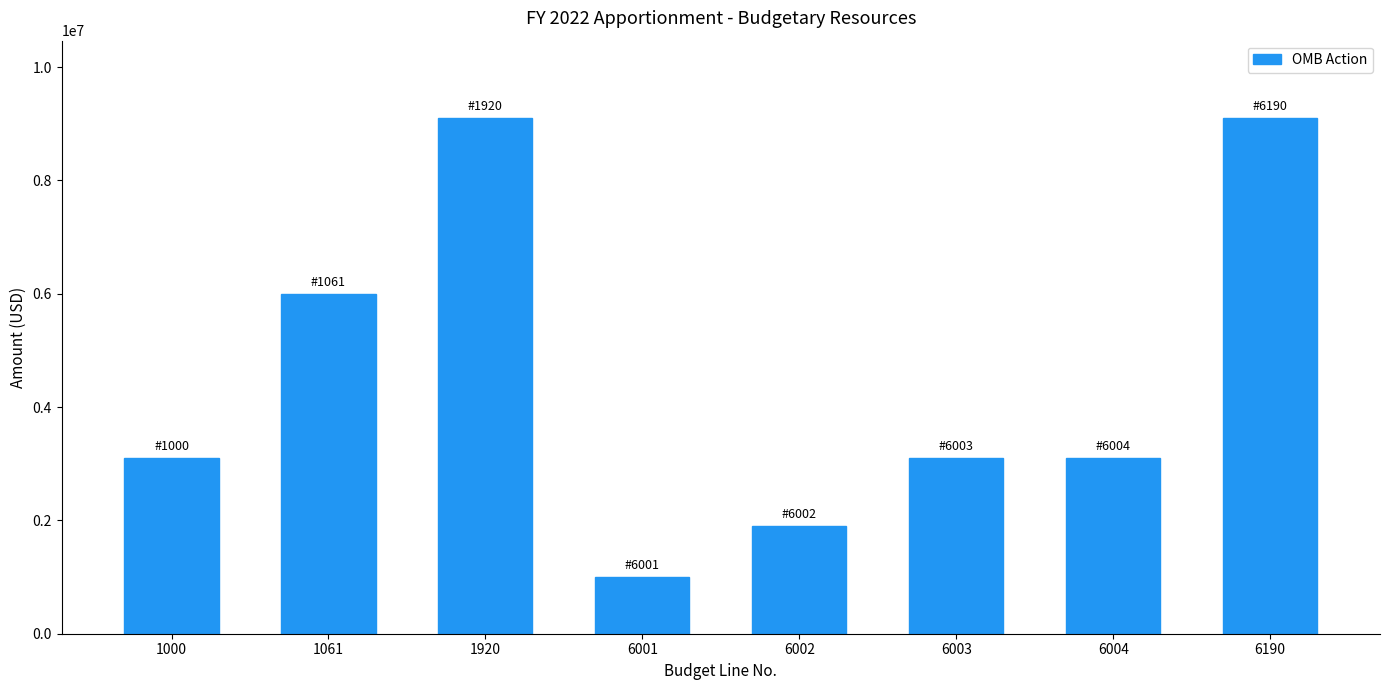

Reading left to right, transcribe all the data shown in this chart.

1000=3100000	1061=6000000	1920=9100000	6001=1000000	6002=1900000	6003=3100000	6004=3100000	6190=9100000